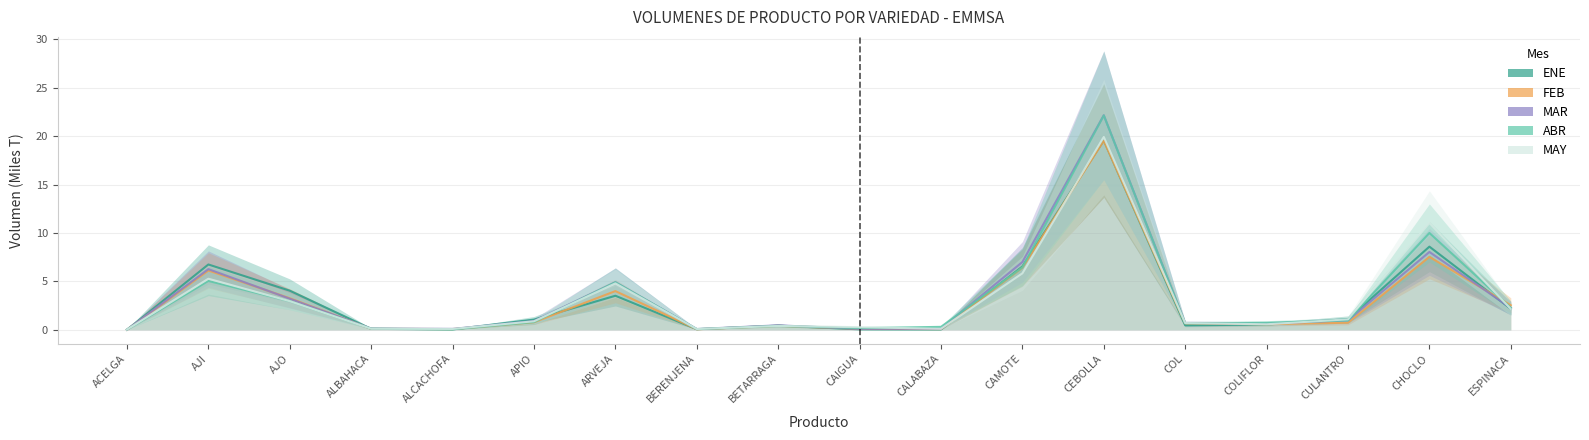

The ENE series shows 0.0 at CALABAZA. True or false?

True